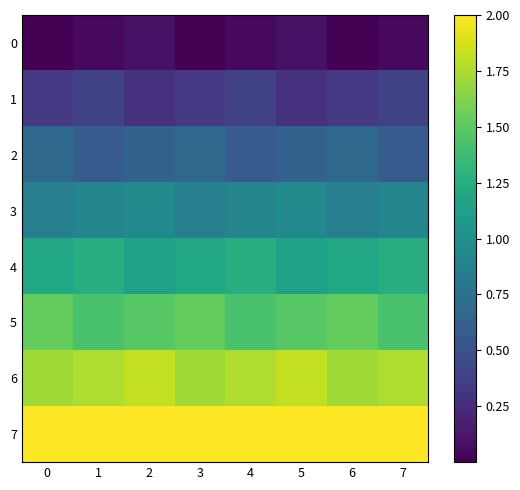

Which has a higher value, 1 or 0?

1